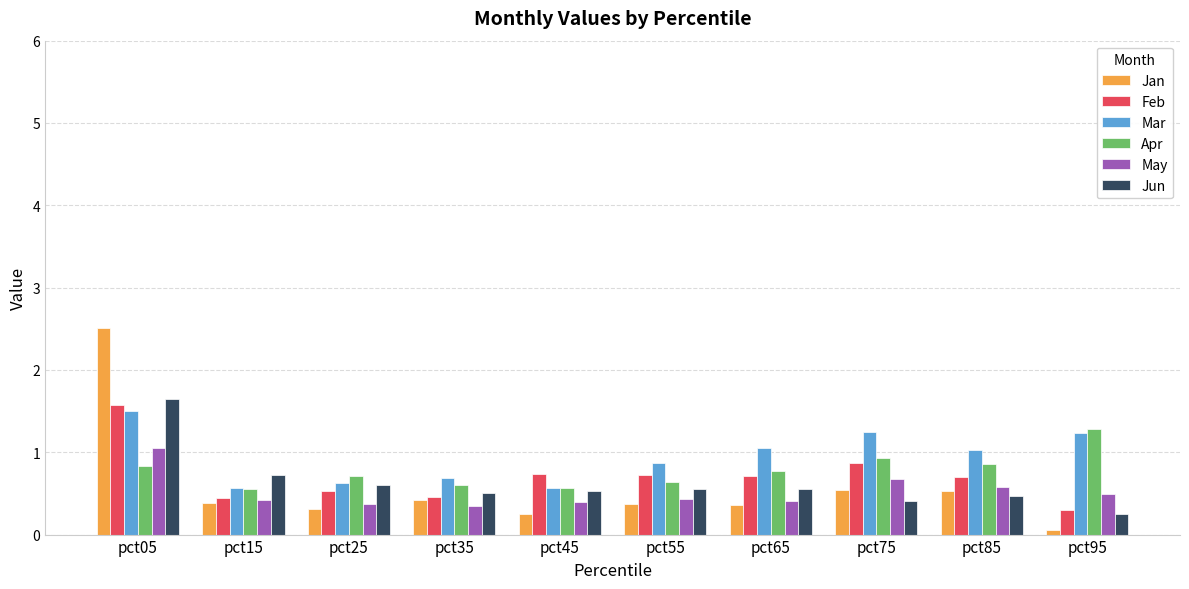

True or false: Apr has a value of 0.3 at pct15.

False